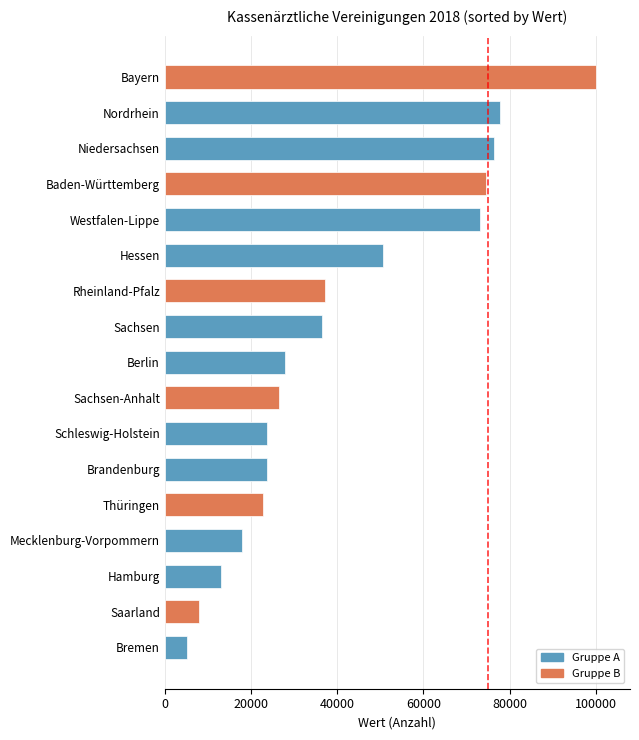

What is the sum of all values?

694440